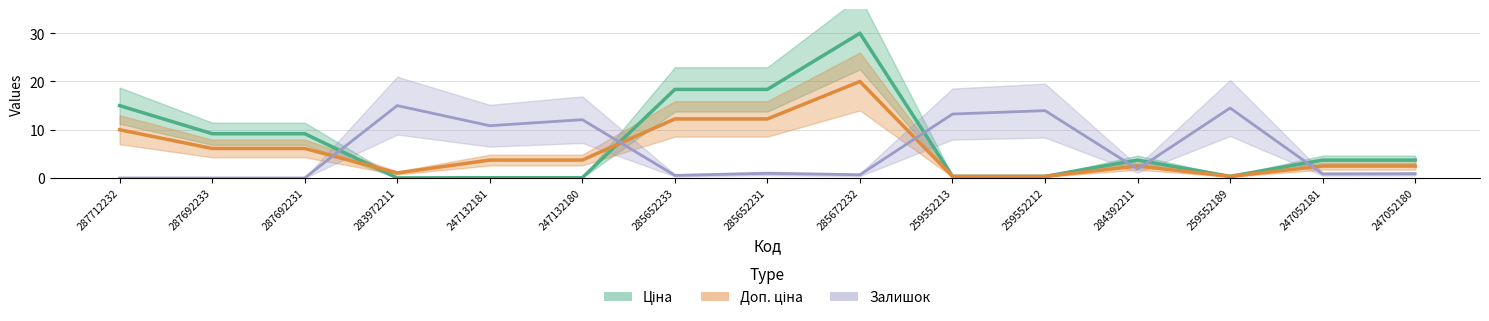

Where is the first local maximum for Доп. ціна?

285672232